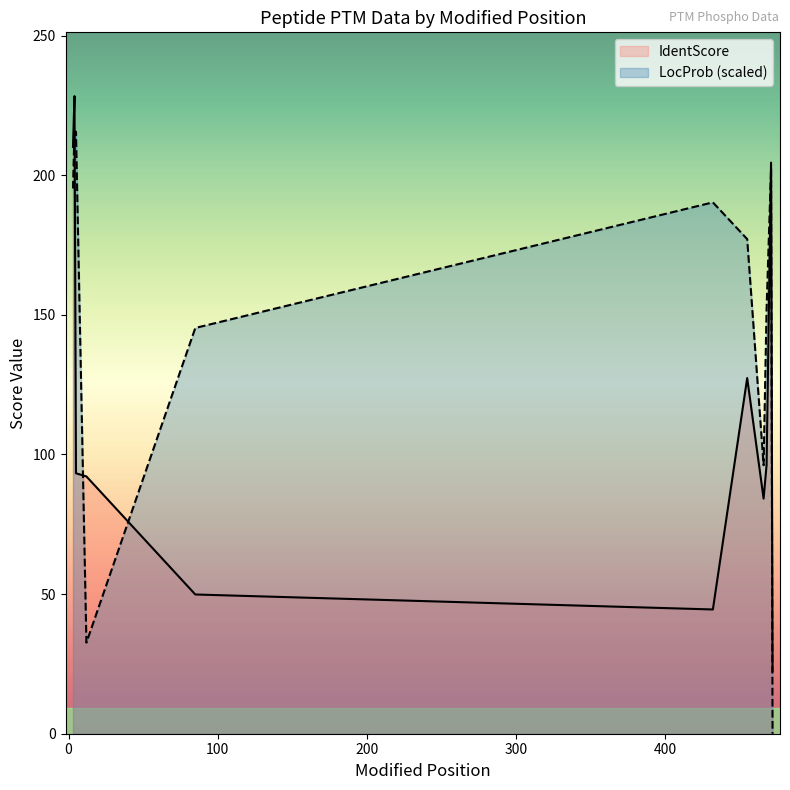

What is the maximum value shown in the chart?

228.3